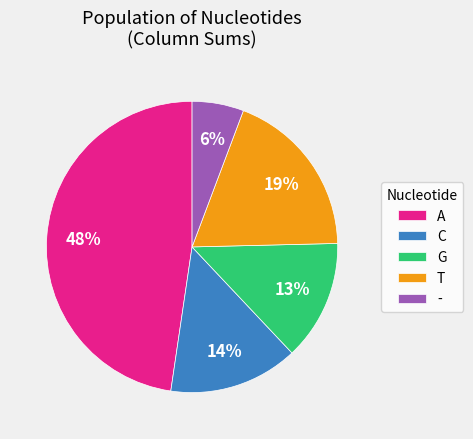

Do C and - together represent more than half of the pie?

No